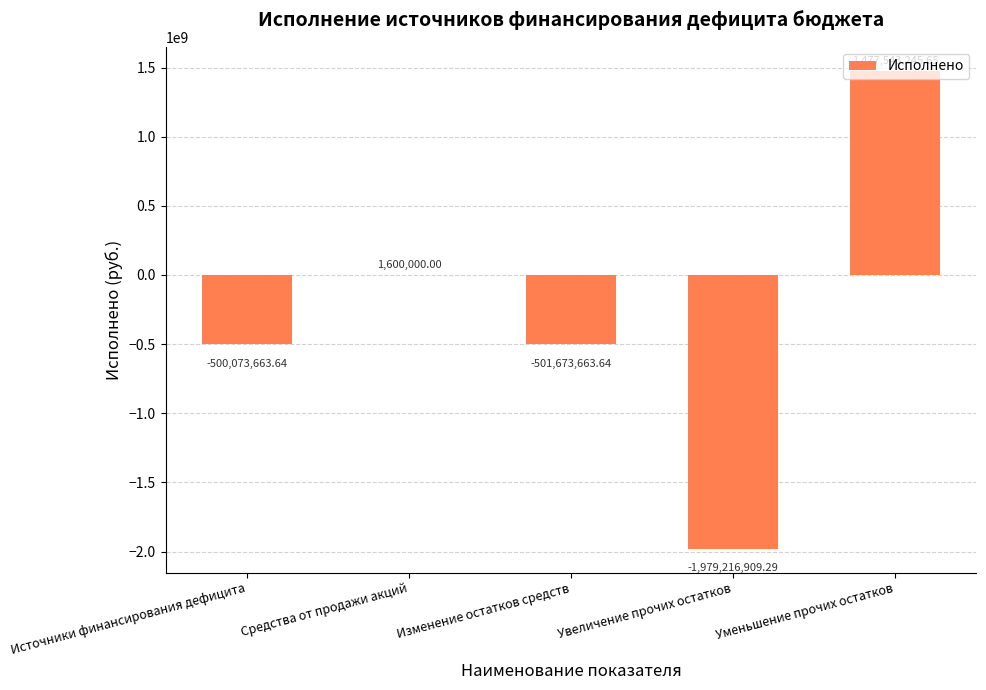

At which category does the chart reach its peak across all series?

Уменьшение прочих остатков